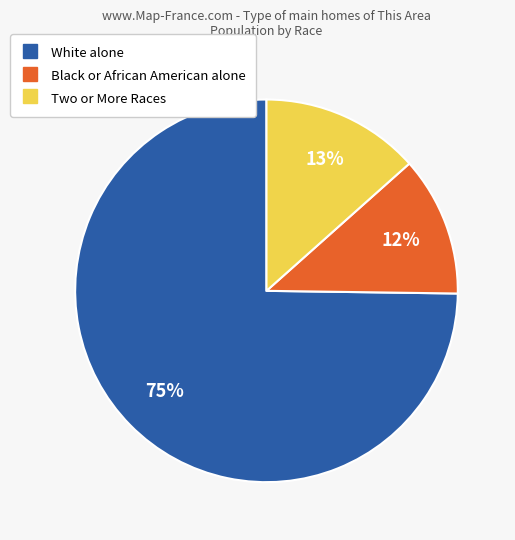

Does any single category account for the majority?

Yes